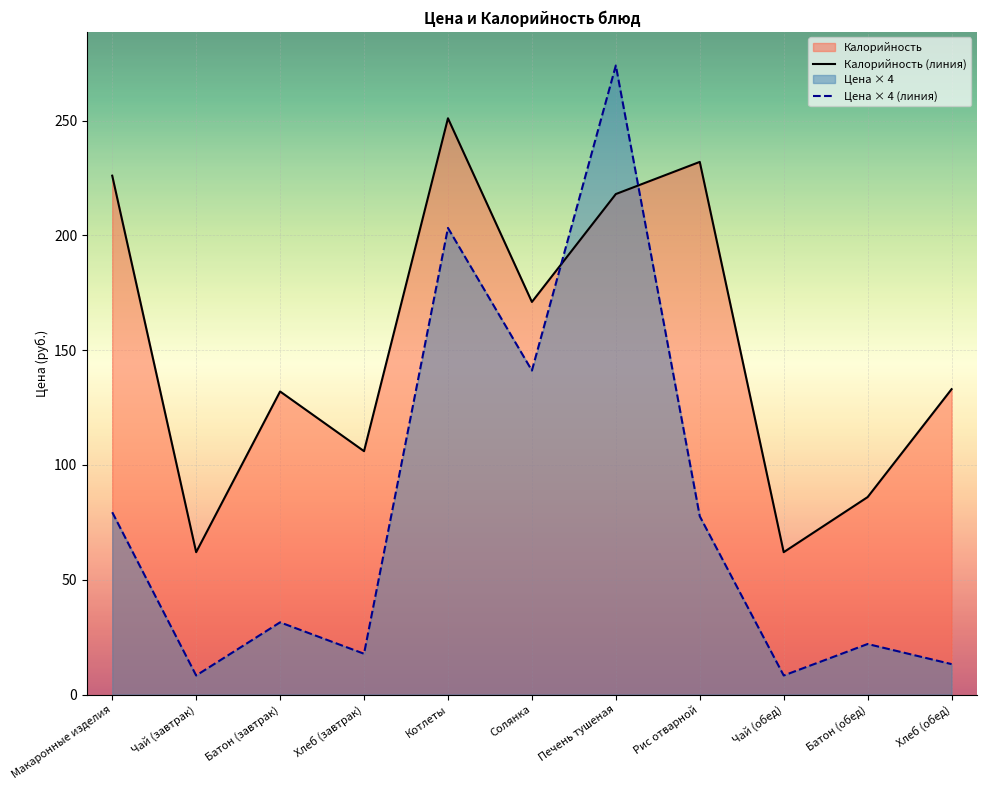

At which label does Калорийность (линия) reach its peak?

Котлеты